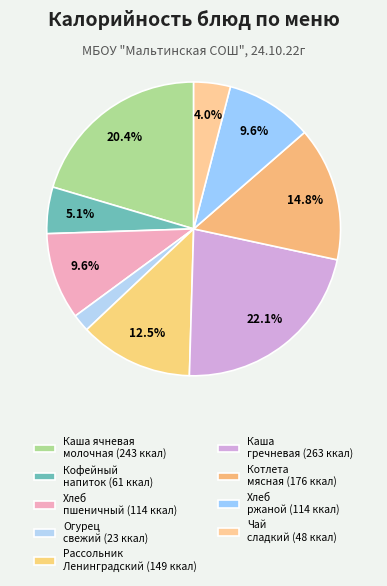

Count the number of slices in the pie.

9